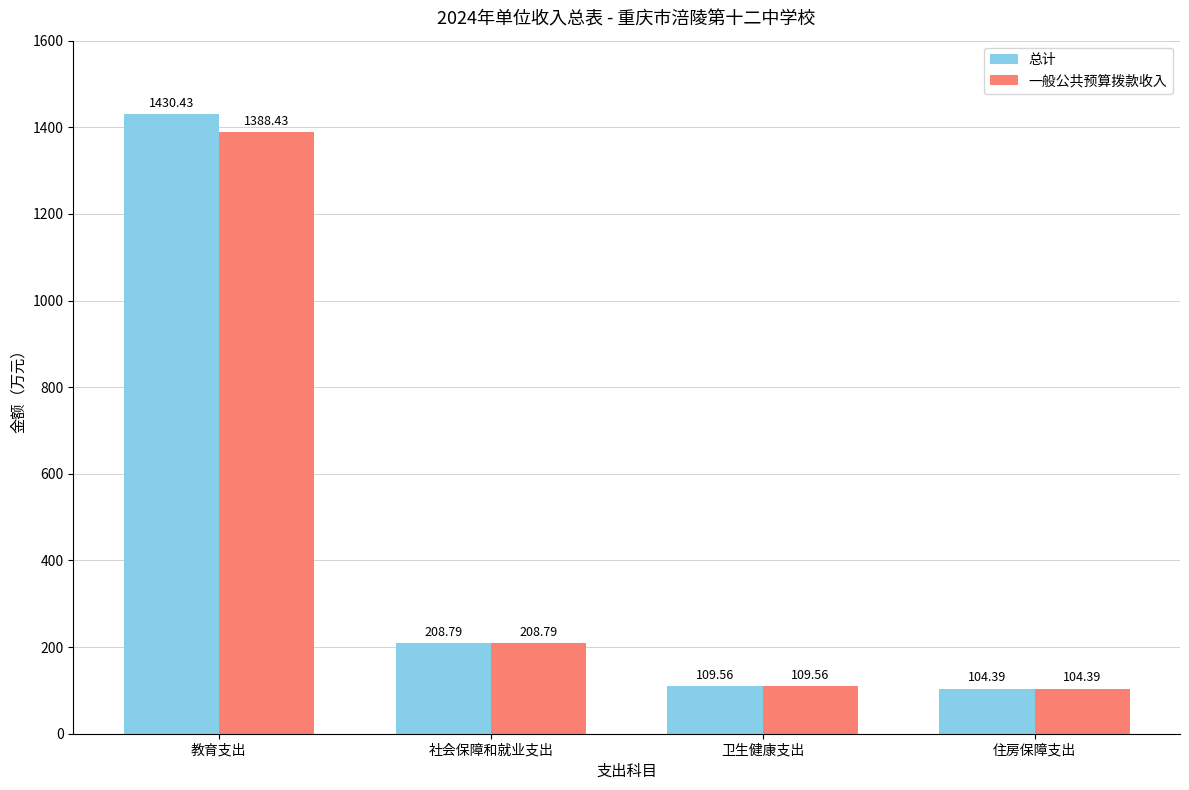

Where does the 总计 series first go above 208?

教育支出